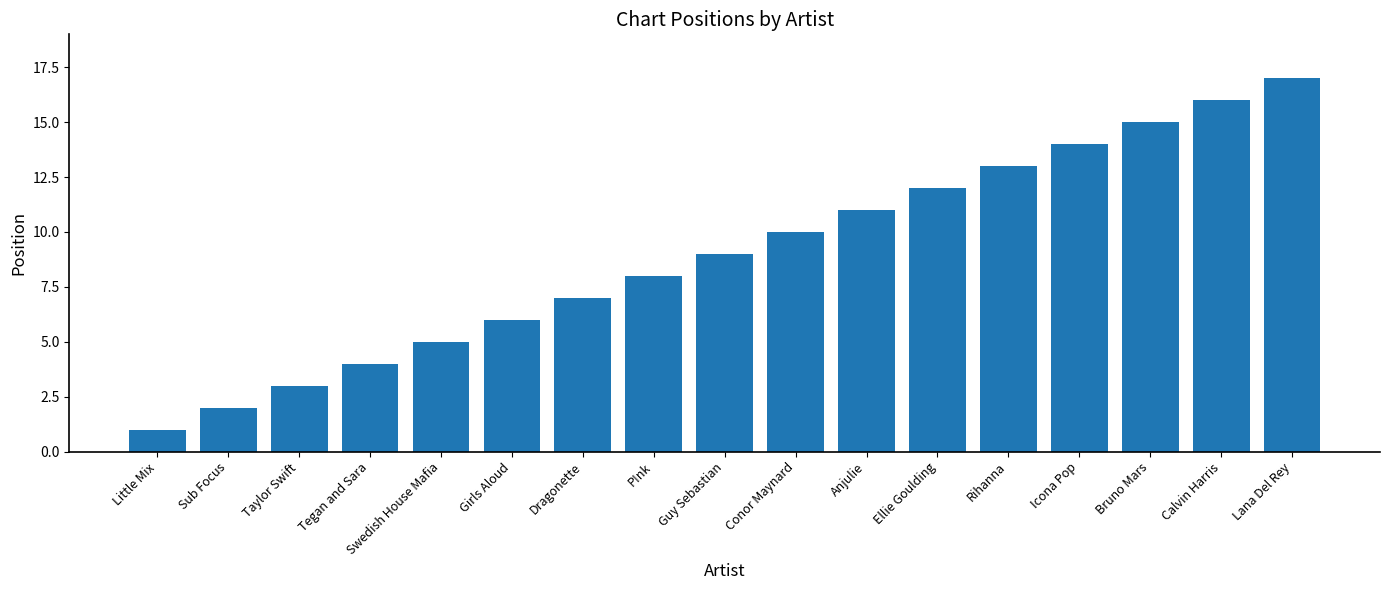

Is it true that the value at Guy Sebastian is 9?

True